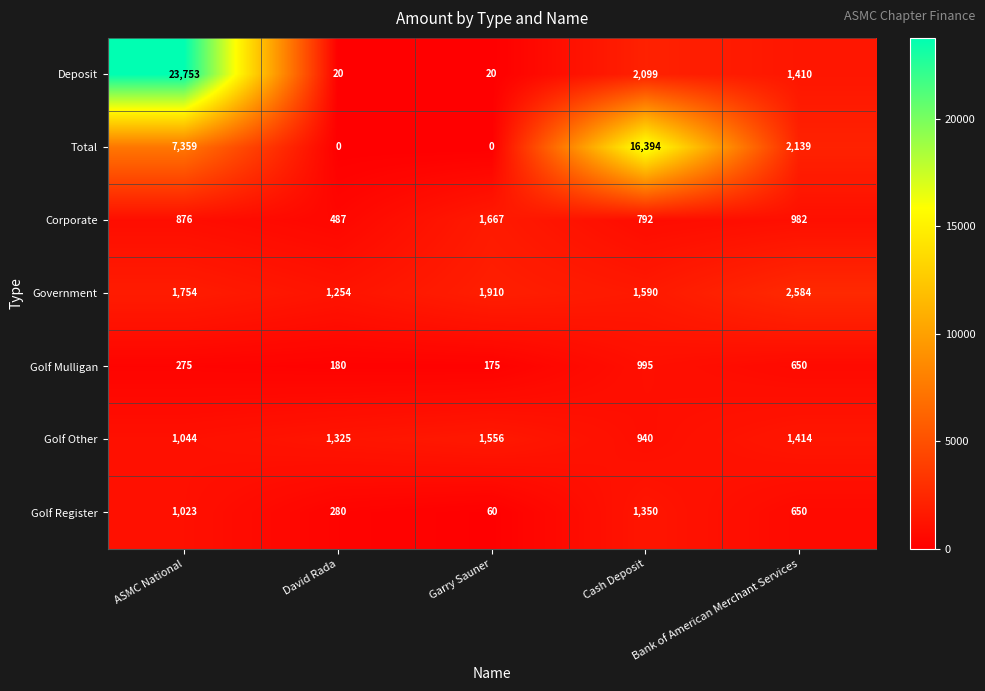

At which label does Golf Mulligan reach its peak?

Cash Deposit